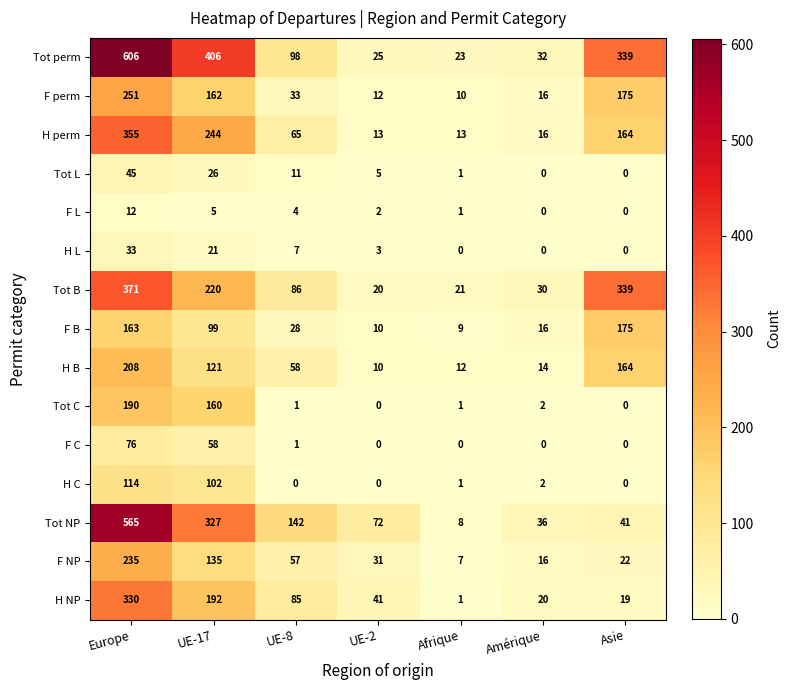

Is it true that H L equals -17 at Amérique?

False